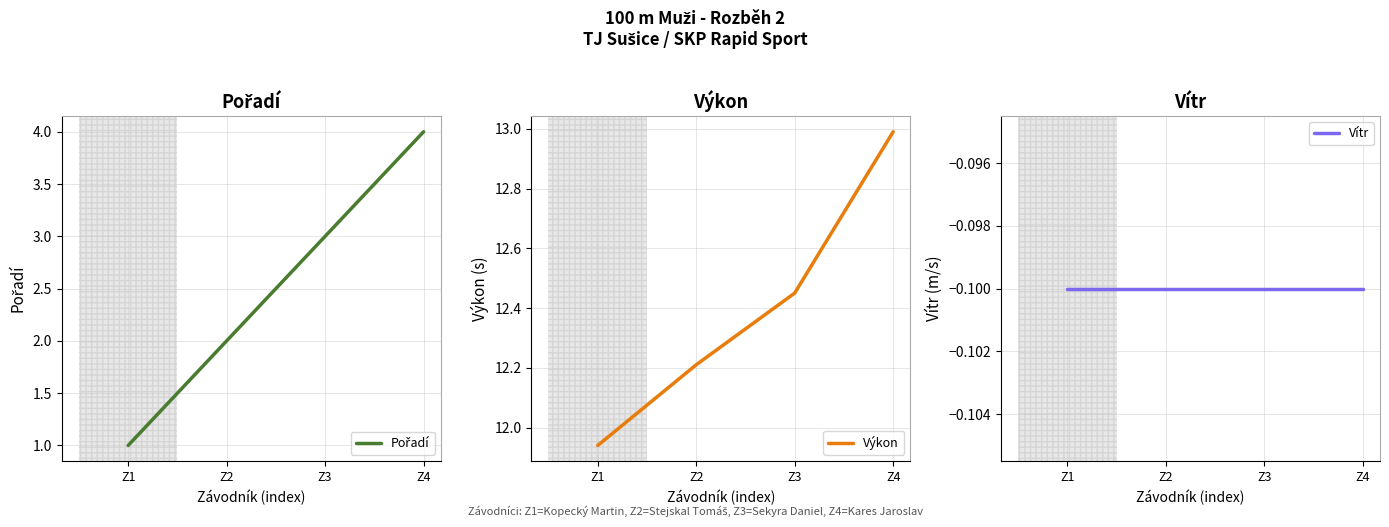

Reading right to left, transcribe all the data shown in this chart.

Pořadí: 4.0	3.0	2.0	1.0
Výkon: 13.0	12.4	12.2	11.9
Vítr: -0.1	-0.1	-0.1	-0.1